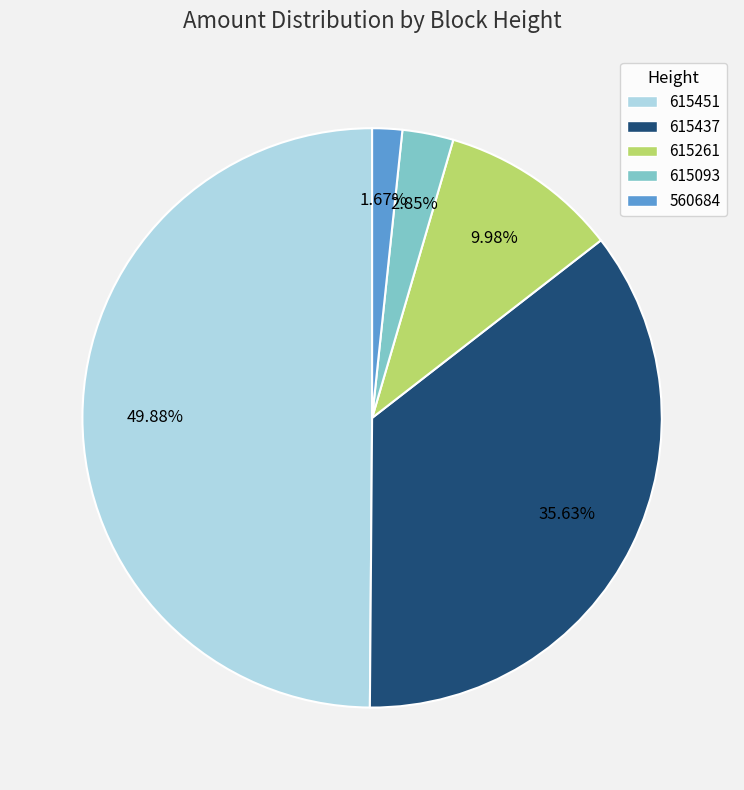

Which has a higher value, 615261 or 615451?

615451